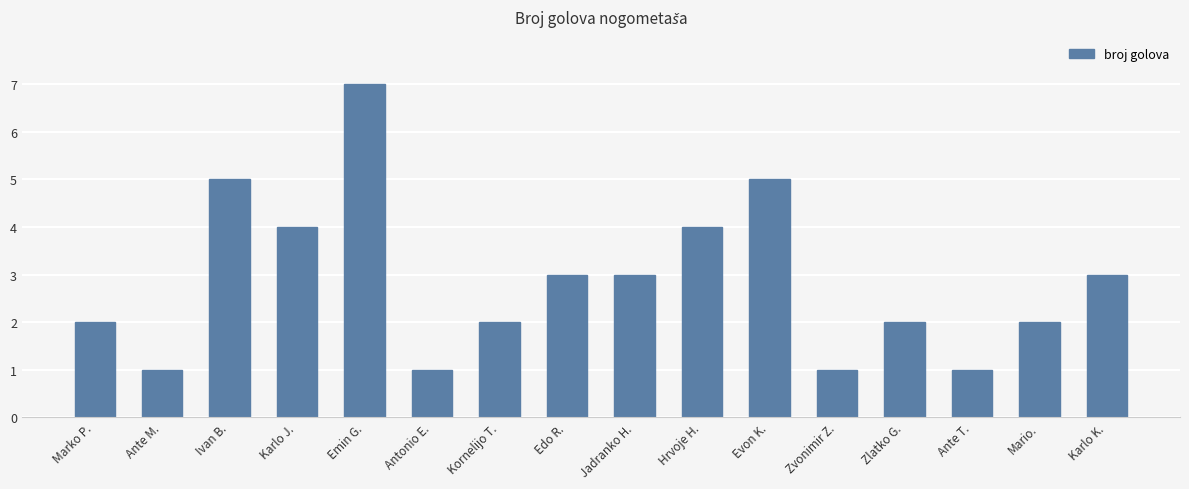

Approximately how many times larger is the value at Evon K. compared to Jadranko H.?

1.7